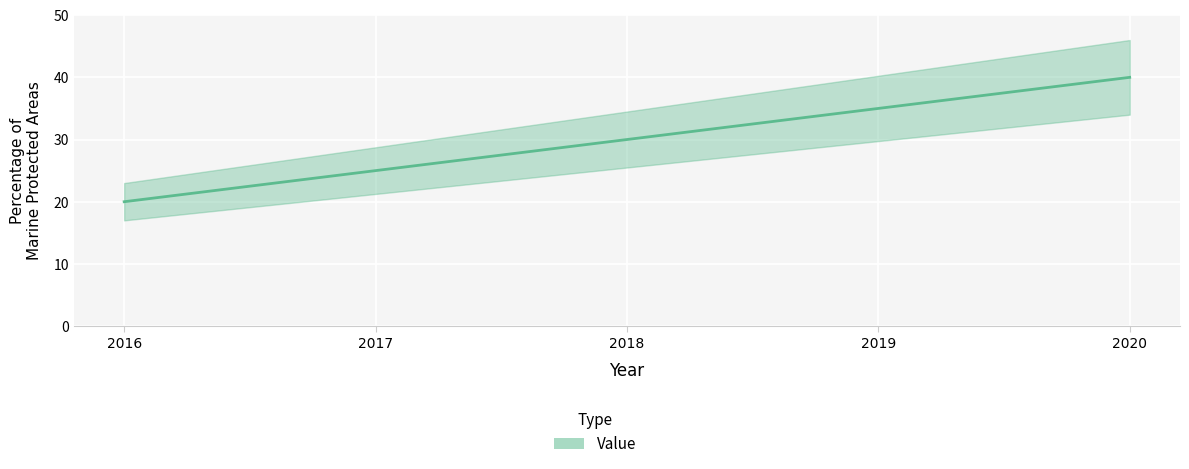

Reading right to left, transcribe all the data shown in this chart.

40	35	30	25	20